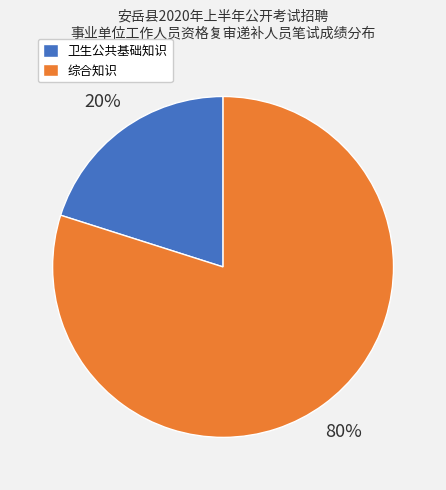

What is the largest slice in the pie chart?

综合知识